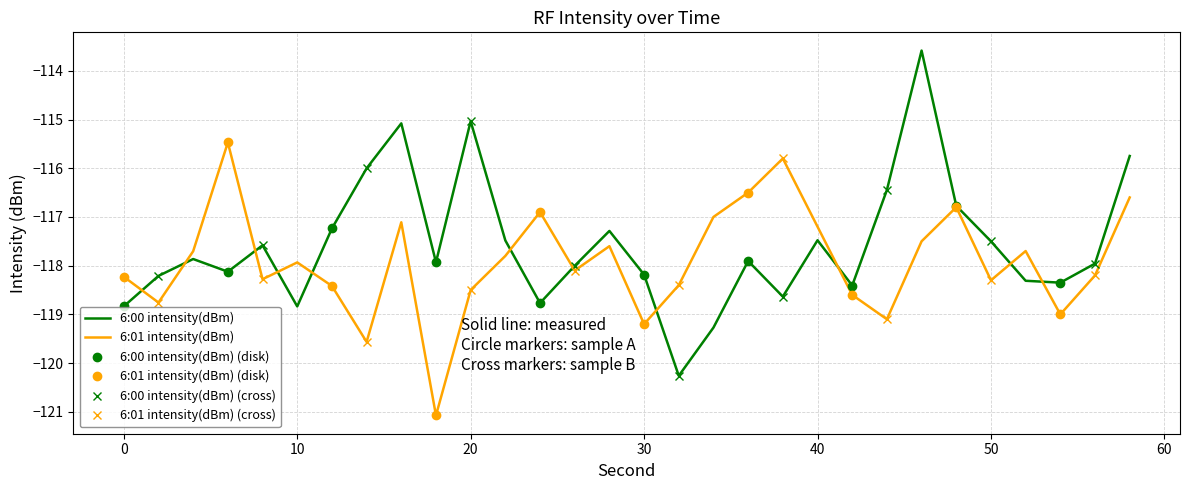

In 6:01 intensity(dBm), how many points are higher than both neighbors (excluding endpoints)?

8